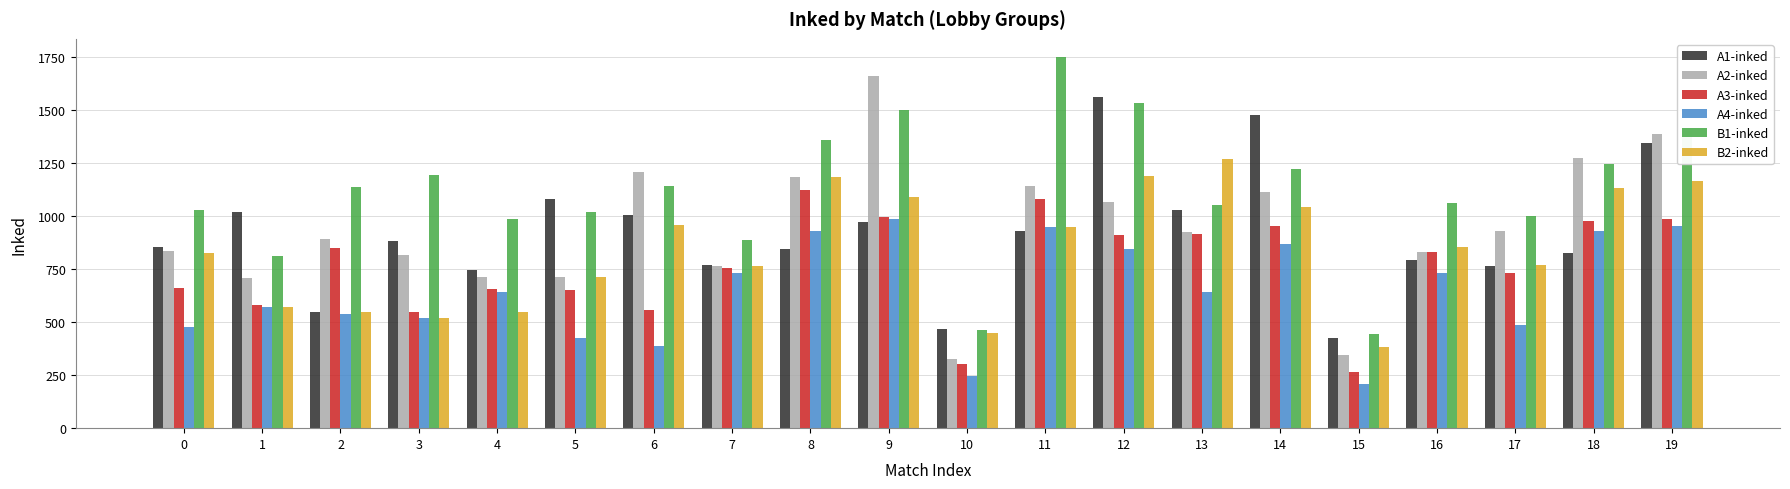

What is the difference between the highest and lowest values at 18?

450